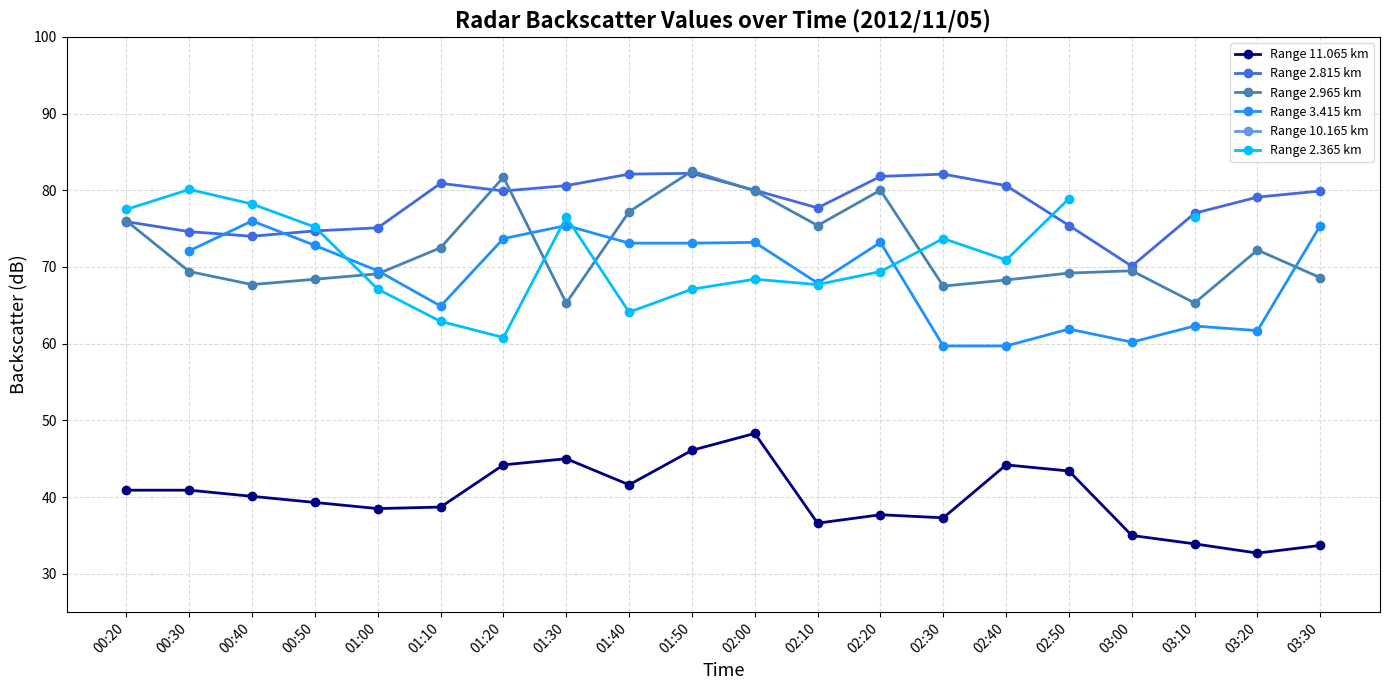

The Range 11.065 km series shows 33.7 at 03:30. True or false?

True